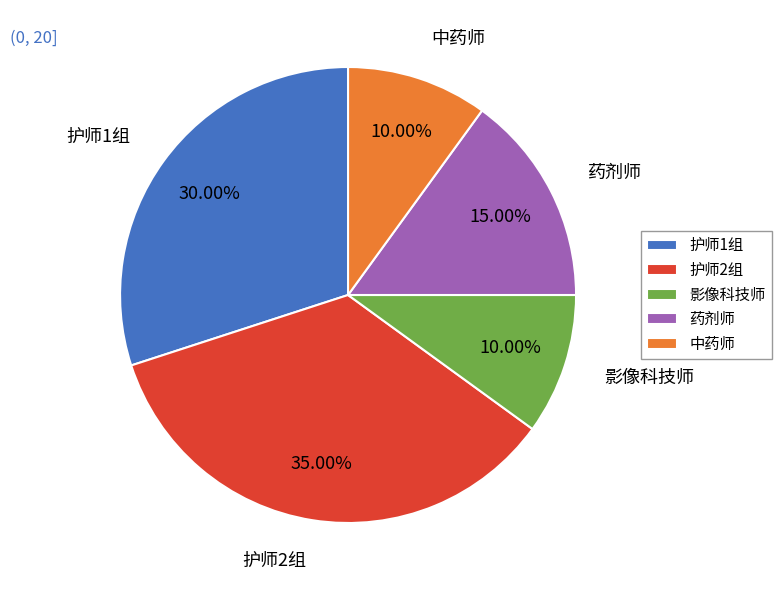

What is the ratio of the value at 药剂师 to the value at 护师1组?

0.5